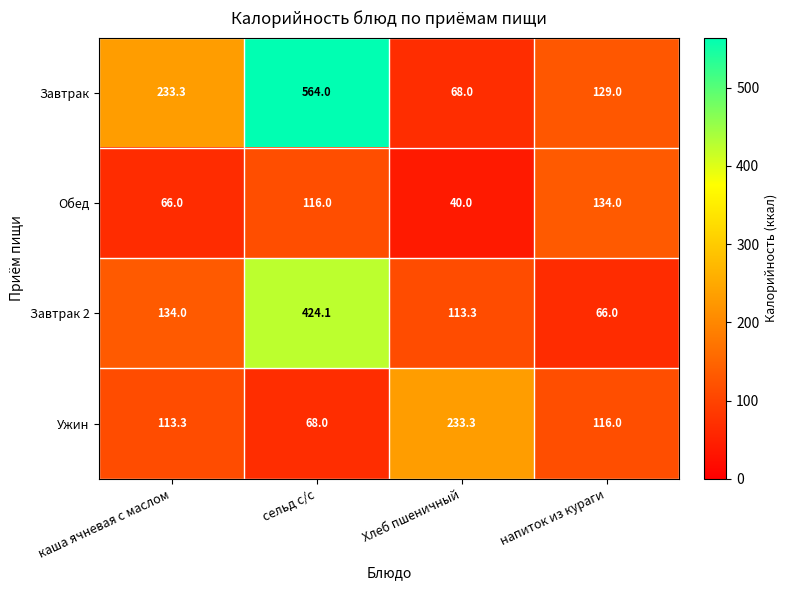

Between сельд с/с and Хлеб пшеничный, which series saw the biggest shift?

Завтрак